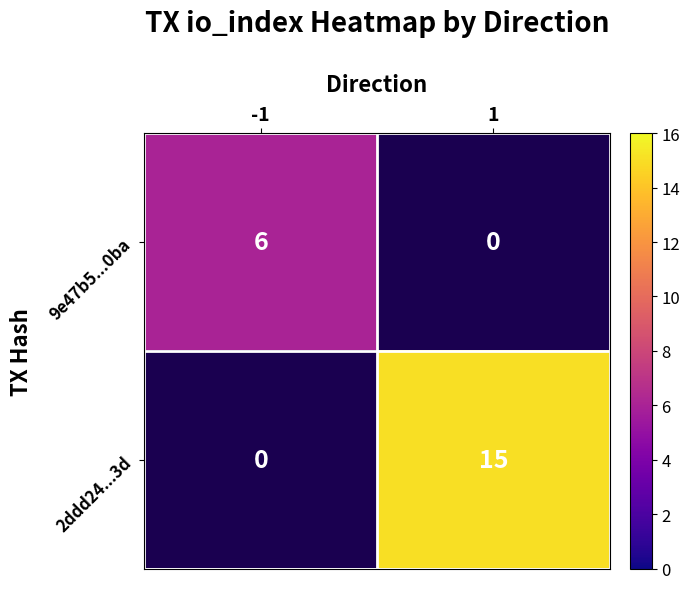

Is it true that 2ddd24...3d equals 20 at 1?

False